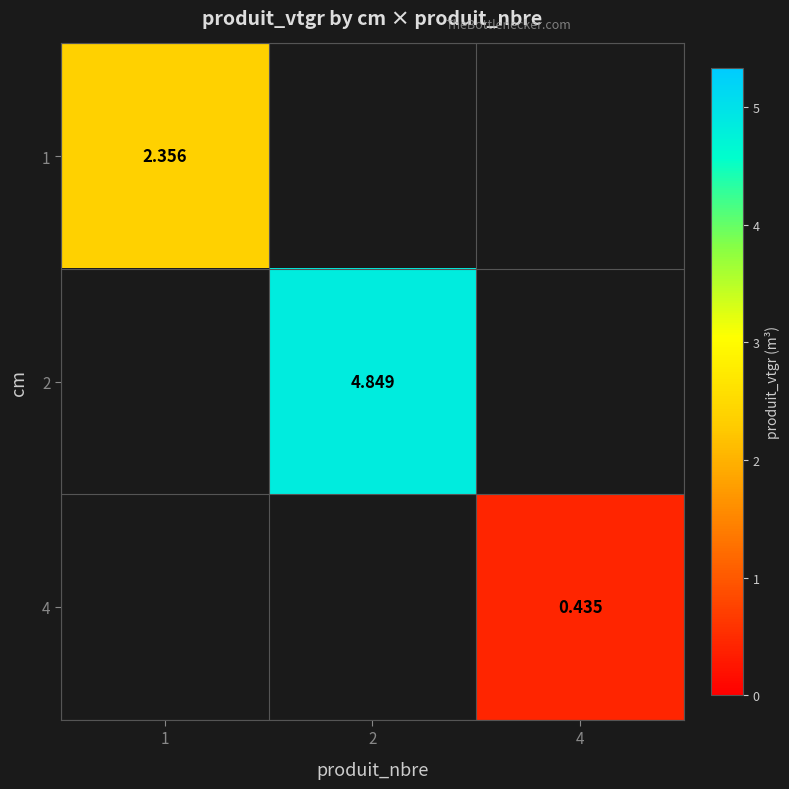

How many series are shown in this chart?

3